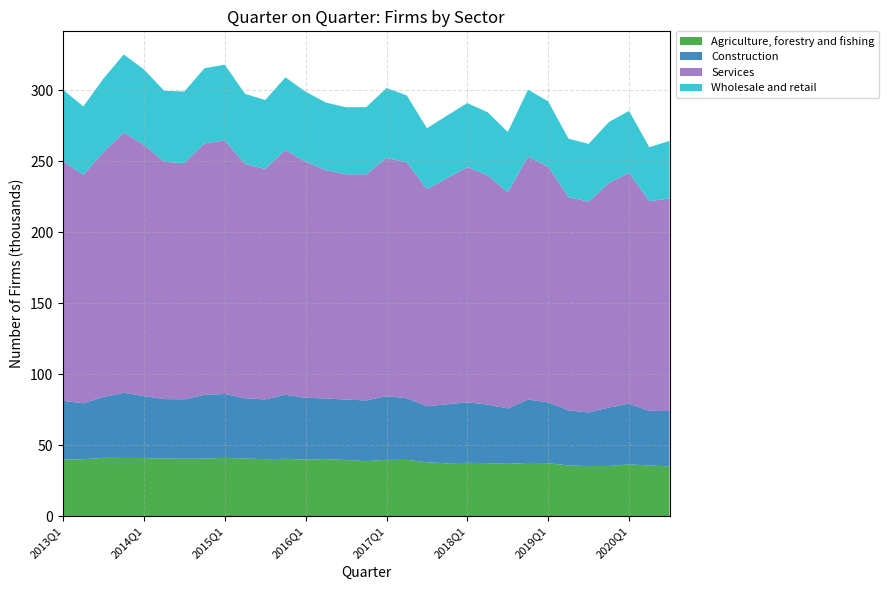

Reading right to left, what are all the values shown in this chart?

Agriculture, forestry and fishing: 35020	35630	36400	35320	35170	35690	37270	37480	36760	37300	37530	37170	37910	39570	39620	38700	39530	40190	39770	40340	40100	40560	41000	40480	40410	40540	40860	40980	41040	40020	39780
Construction: 39040	38480	42820	41160	37860	38820	42810	44650	39100	41320	42590	41600	39500	43470	44880	42810	42540	42710	43590	45150	42130	42420	45030	44940	41880	41900	43720	45900	42890	39450	41460
Services: 149710	147780	162620	158280	148520	150230	166040	171090	152270	161420	165740	159400	152940	166210	167830	159320	158740	160780	166280	172410	162420	165100	178640	177160	166490	167150	176960	183400	172600	160930	168760
Wholesale and retail: 40630	38030	43640	42900	40670	41200	46020	47220	42540	44510	45180	44110	42900	47180	49270	47310	47210	47710	49360	51240	48500	49420	53370	53030	50400	50070	53140	55010	51820	48200	50410